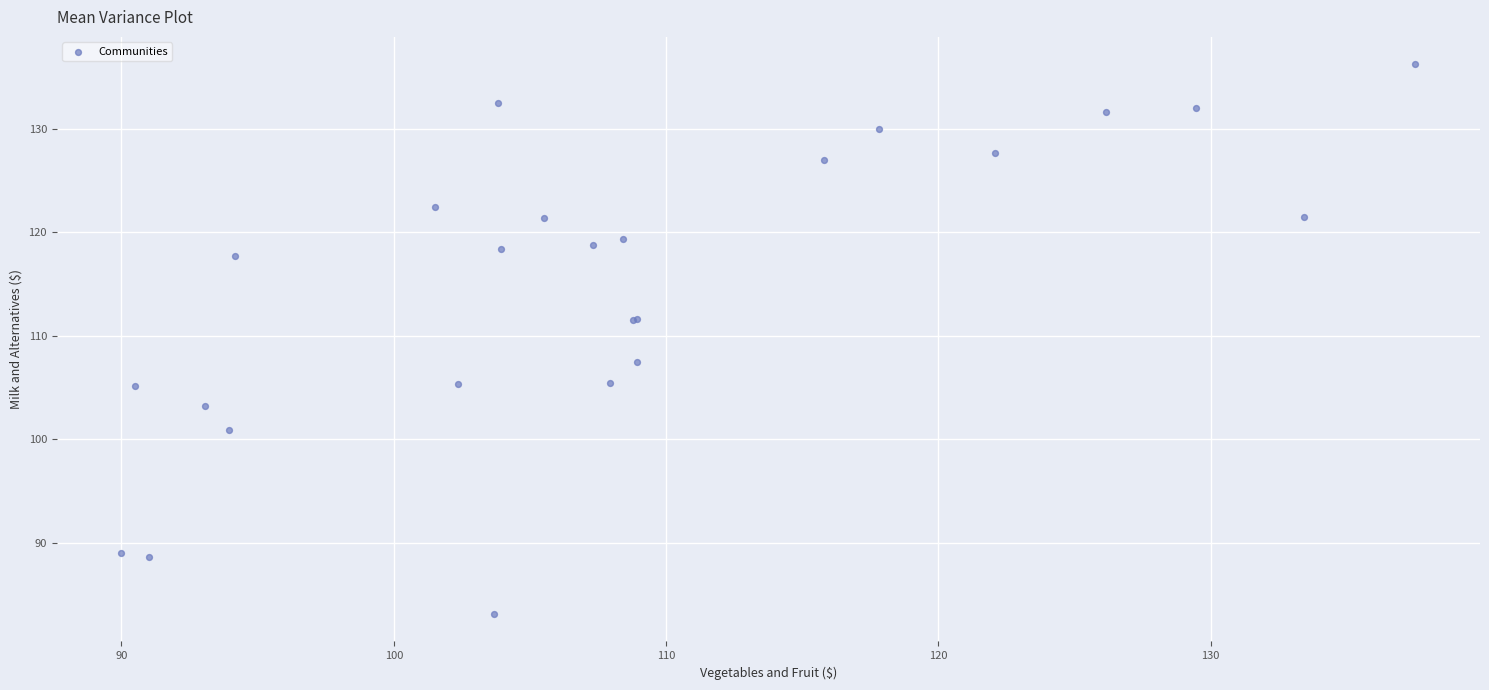

What Y value in the scatter plot is closest to 109?

107.4